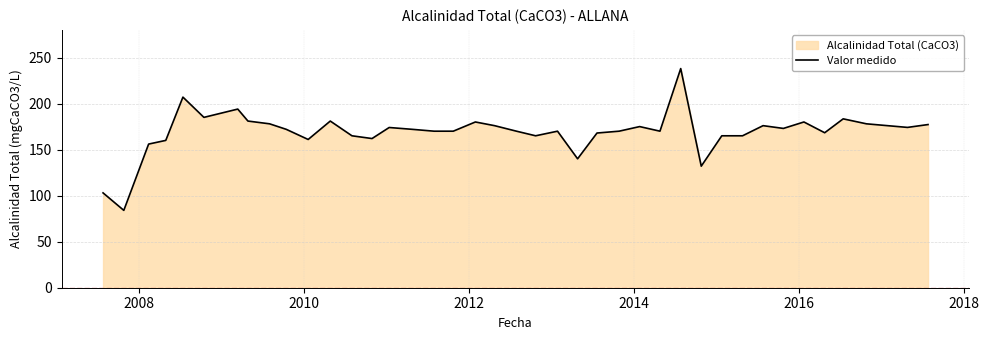

What is the minimum value shown in the chart?

84.0